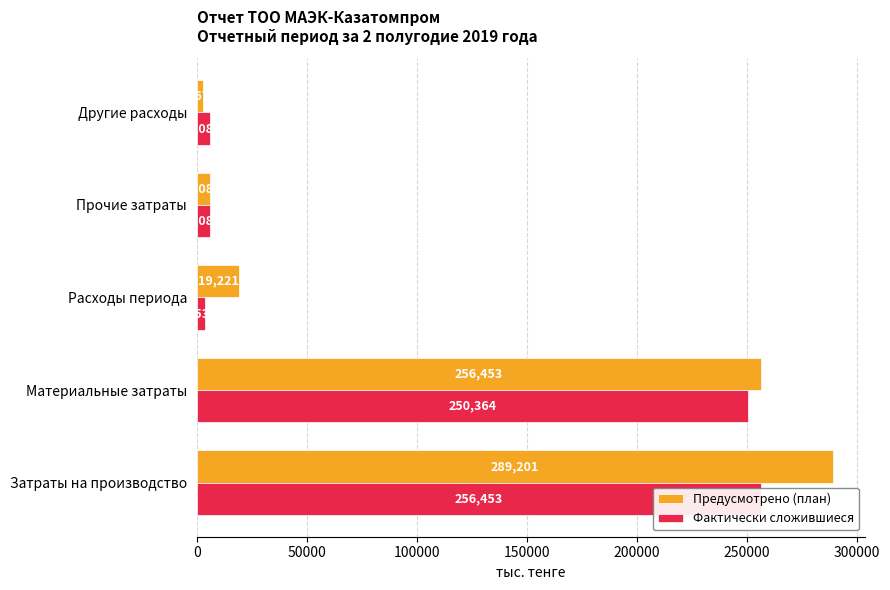

Is it true that Фактически сложившиеся equals 169895 at Материальные затраты?

False